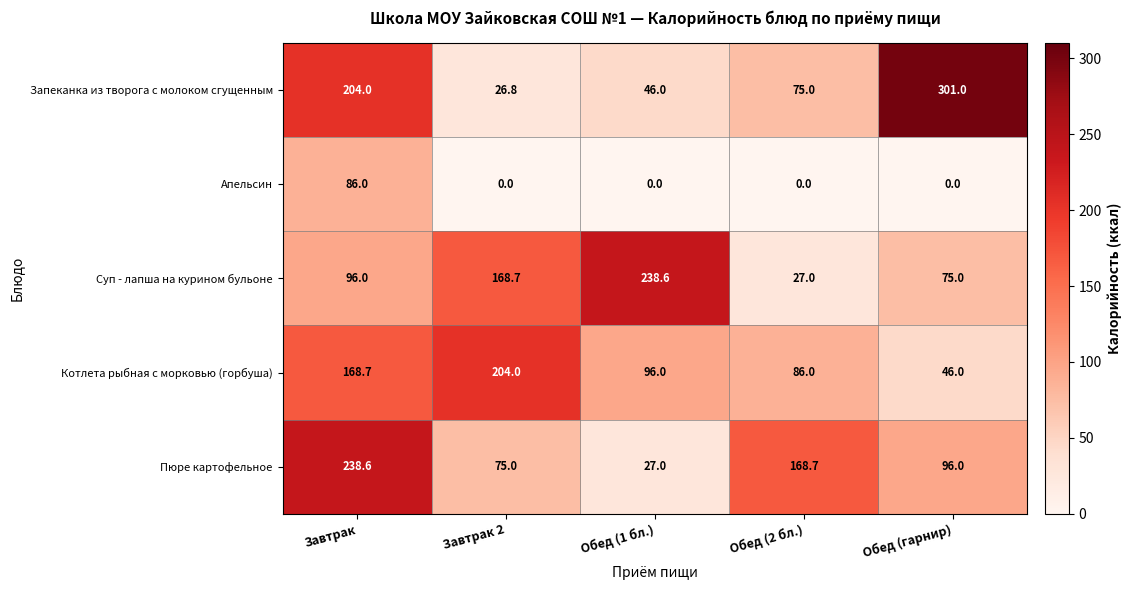

Which series has the largest range (max minus min)?

Запеканка из творога с молоком сгущенным